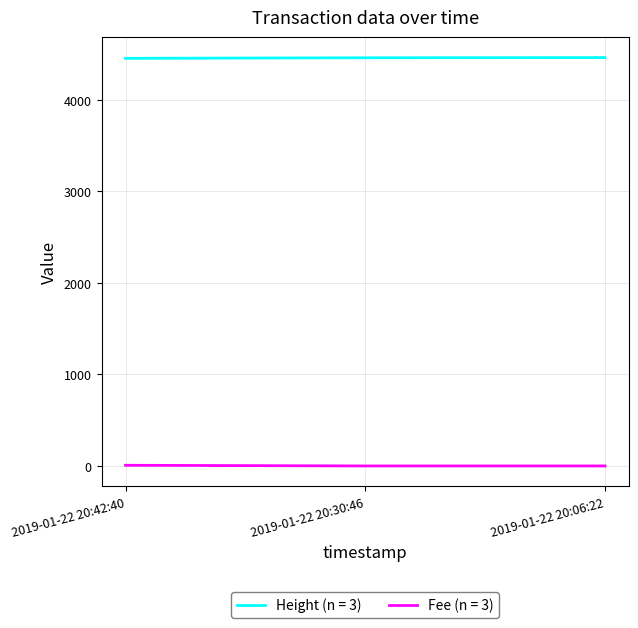

Is the value of Fee (n = 3) at 2019-01-22 20:06:22 greater than the value of Height (n = 3) at 2019-01-22 20:30:46?

No